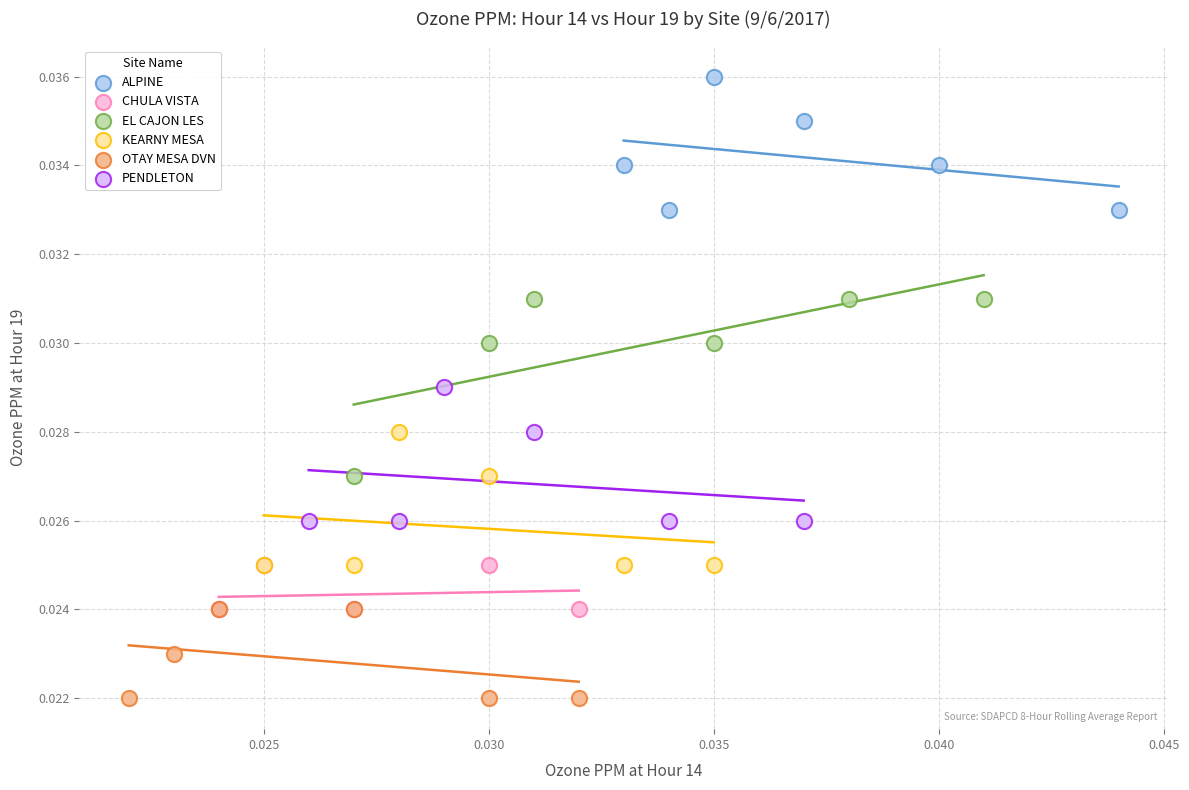

What are all the series names shown in the legend?

ALPINE, CHULA VISTA, EL CAJON LES, KEARNY MESA, OTAY MESA DVN, PENDLETON